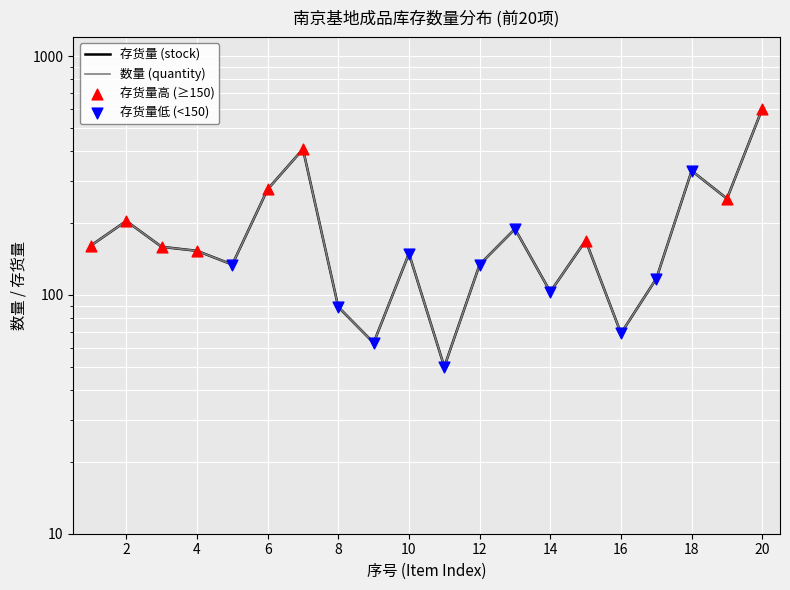

At which category is the sum across all series the highest?

20